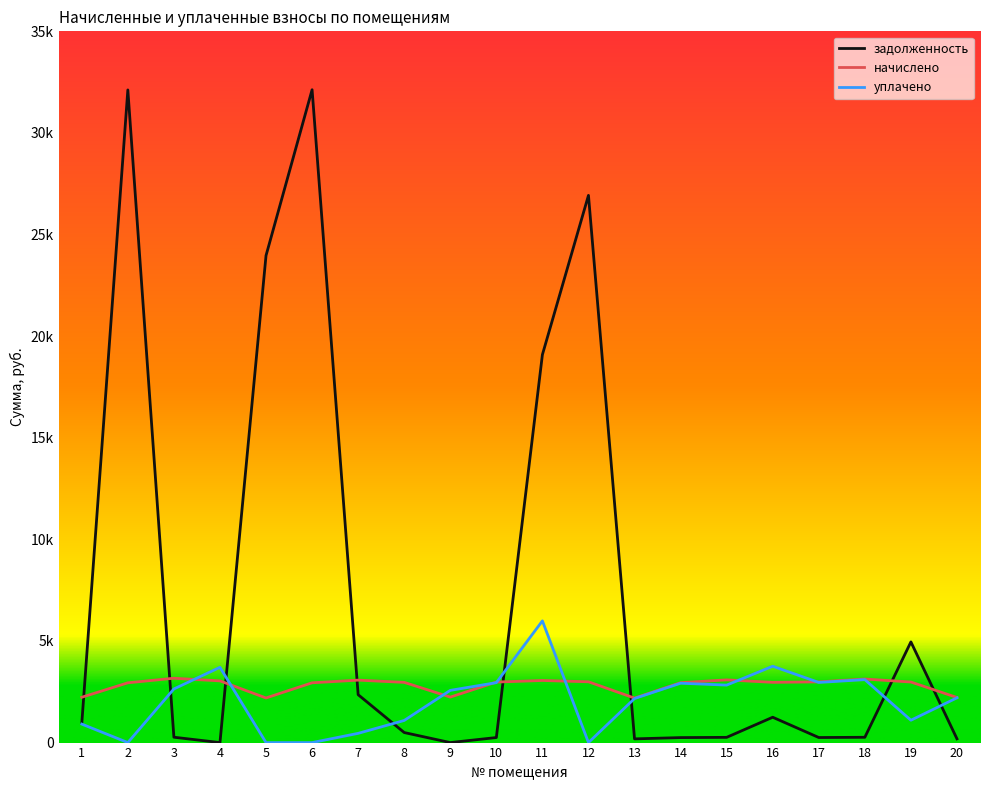

What are all the series names shown in the legend?

задолженность, начислено, уплачено